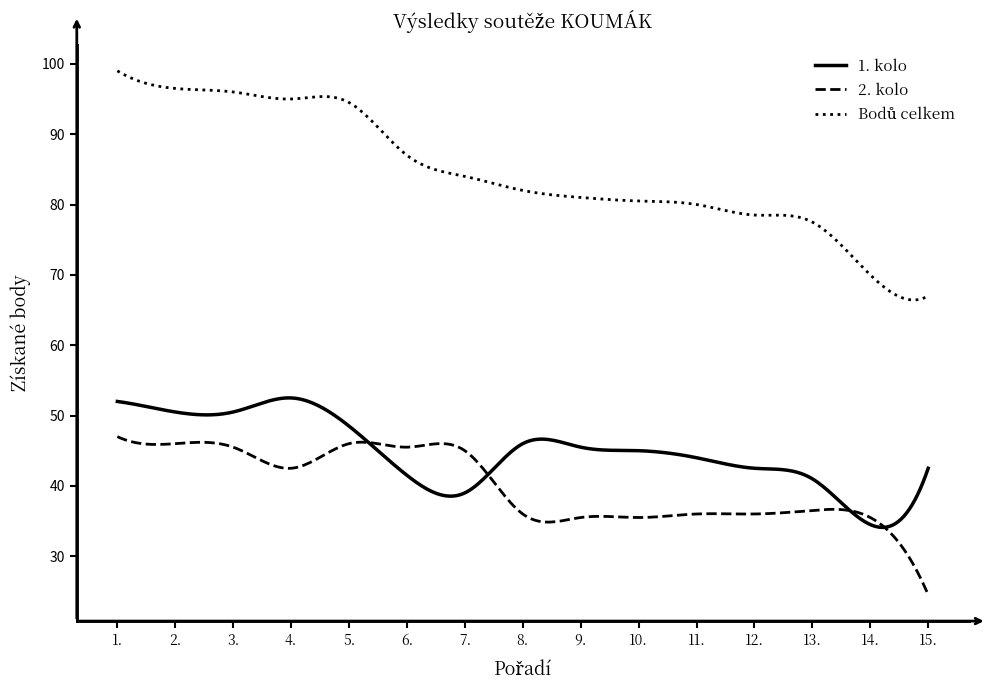

What is the maximum value for 1. kolo?

52.5